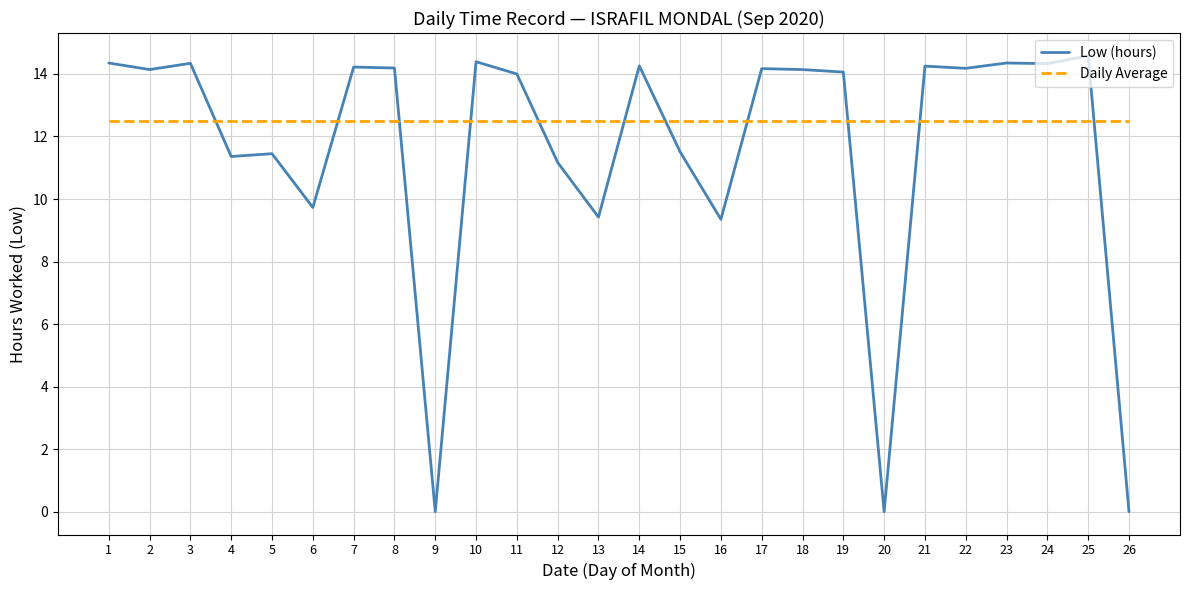

What is the minimum value for Daily Average?

12.5